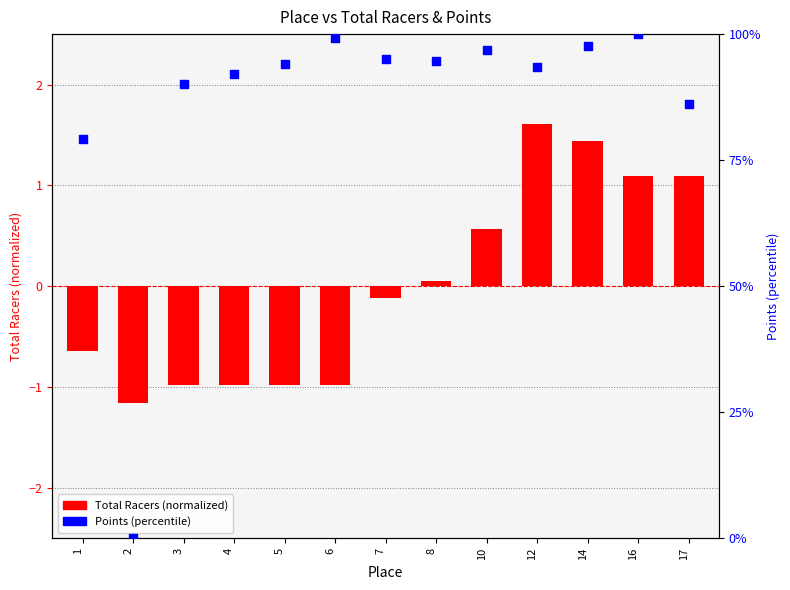

Which series reaches the maximum Y coordinate?

Points (percentile)